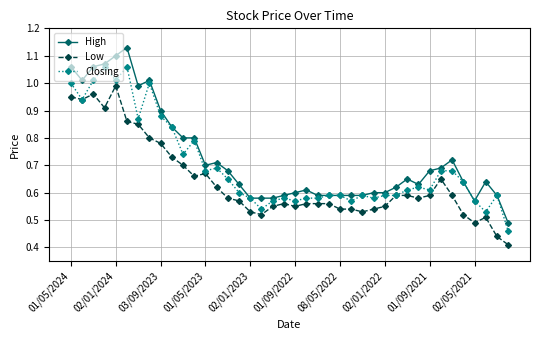

True or false: Low and High cross at least once.

False